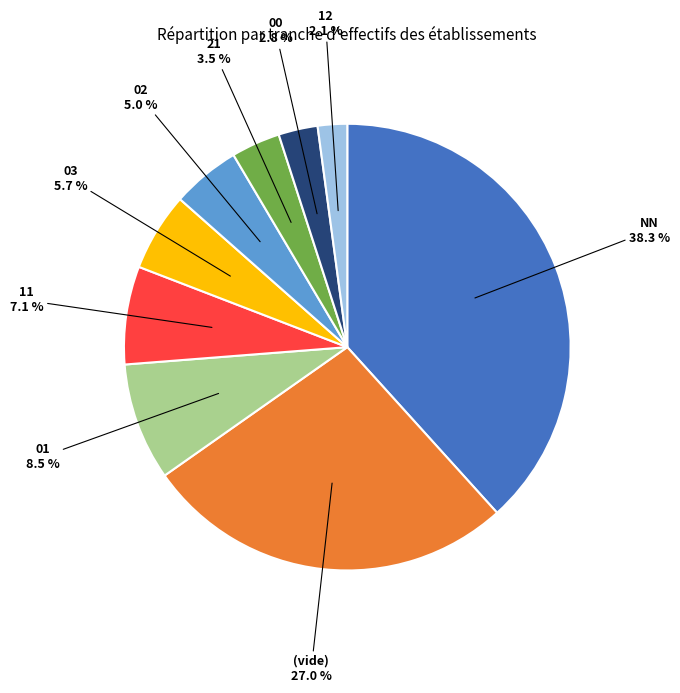

To the nearest percent, what is the difference between the largest and smallest slice percentages?

36%